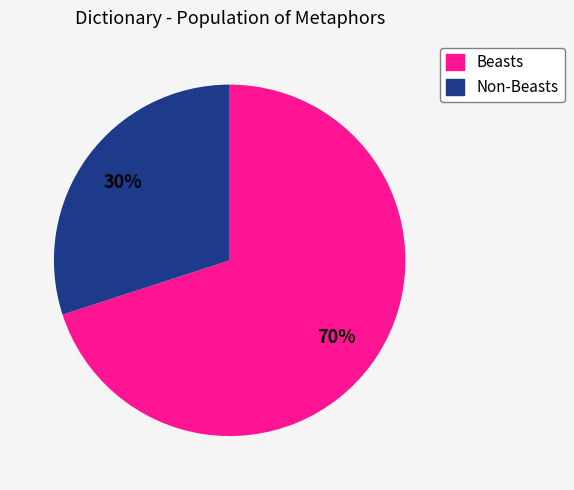

To the nearest percent, what is the average slice percentage?

50%